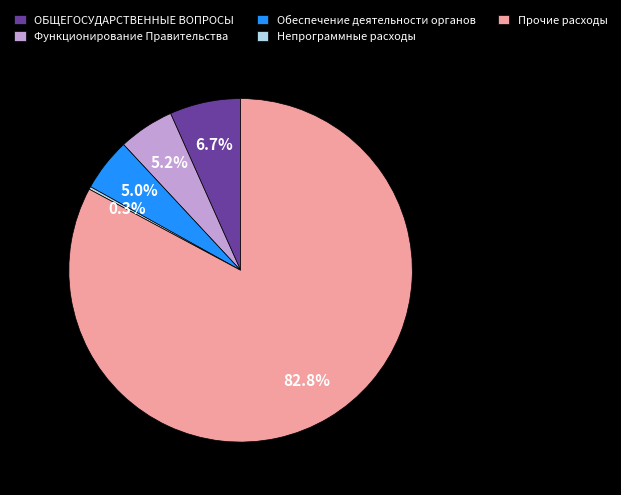

Is ОБЩЕГОСУДАРСТВЕННЫЕ ВОПРОСЫ the majority of the pie?

No